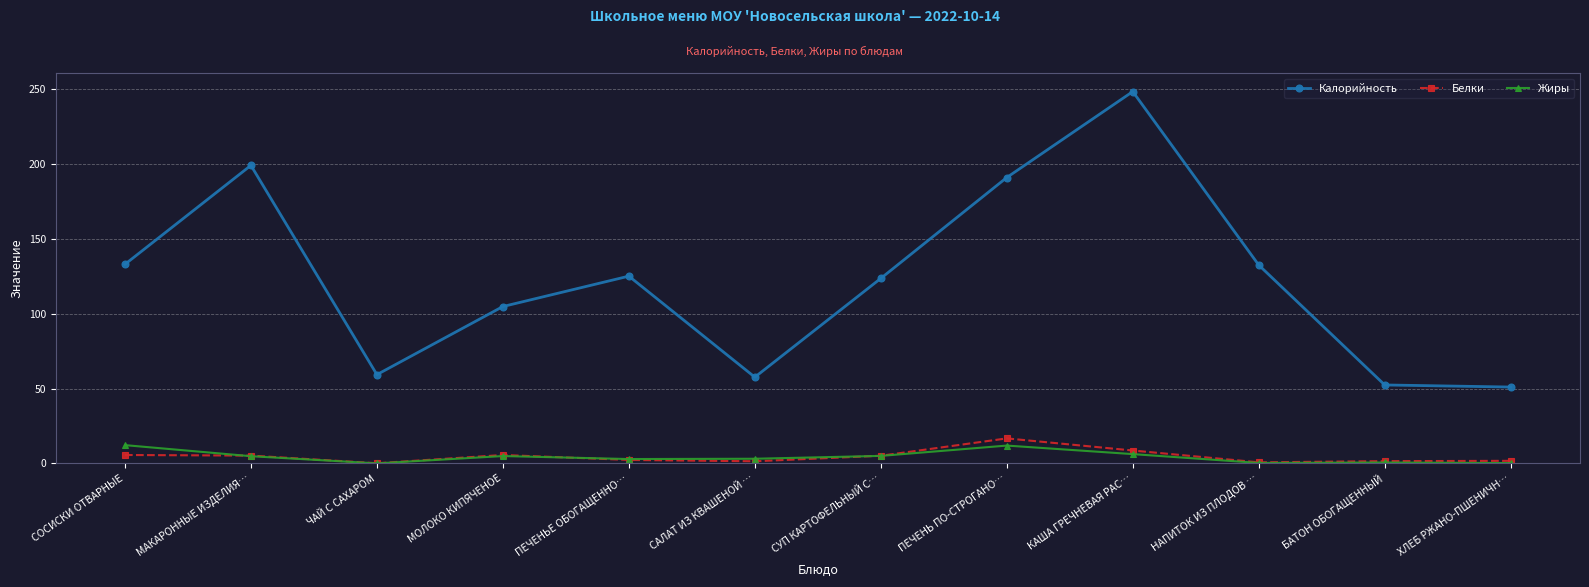

How many lines are shown in the chart?

3